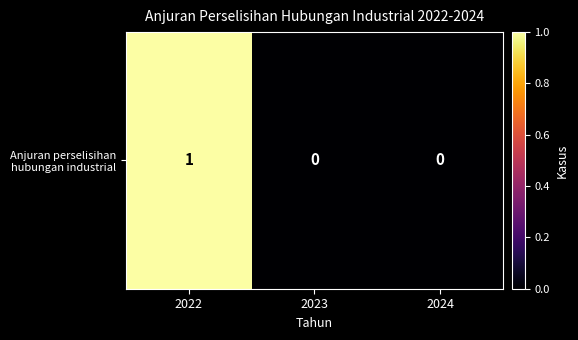

Reading left to right, extract all data points from this chart.

2022=1	2023=0	2024=0